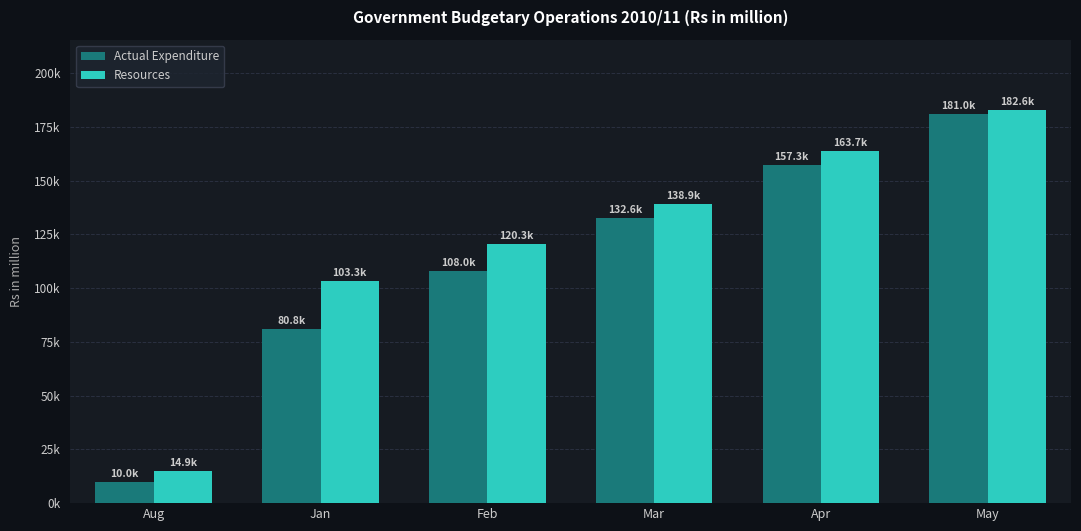

Which label corresponds to the largest value in the chart?

May